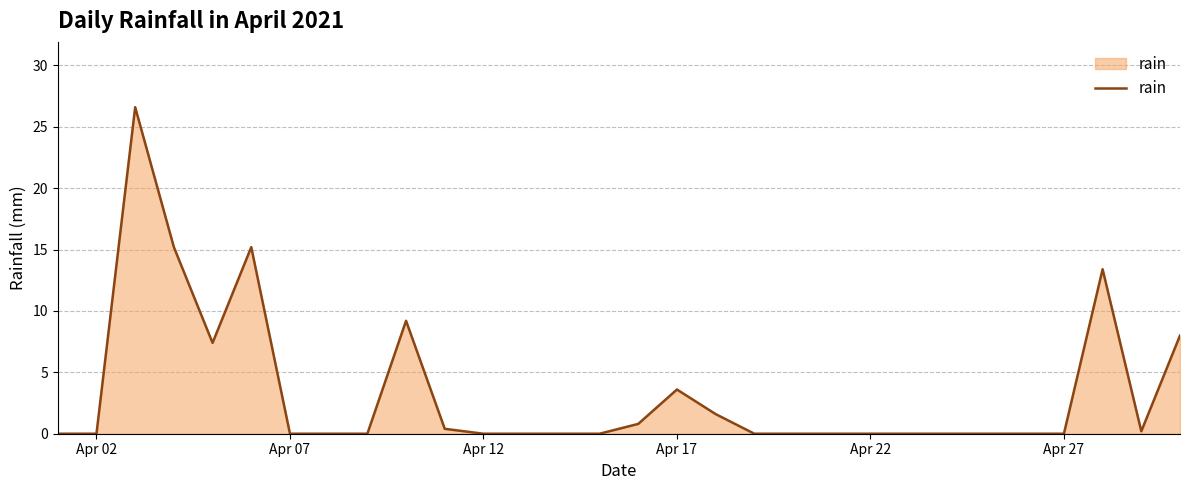

What is the maximum value shown in the chart?

26.6